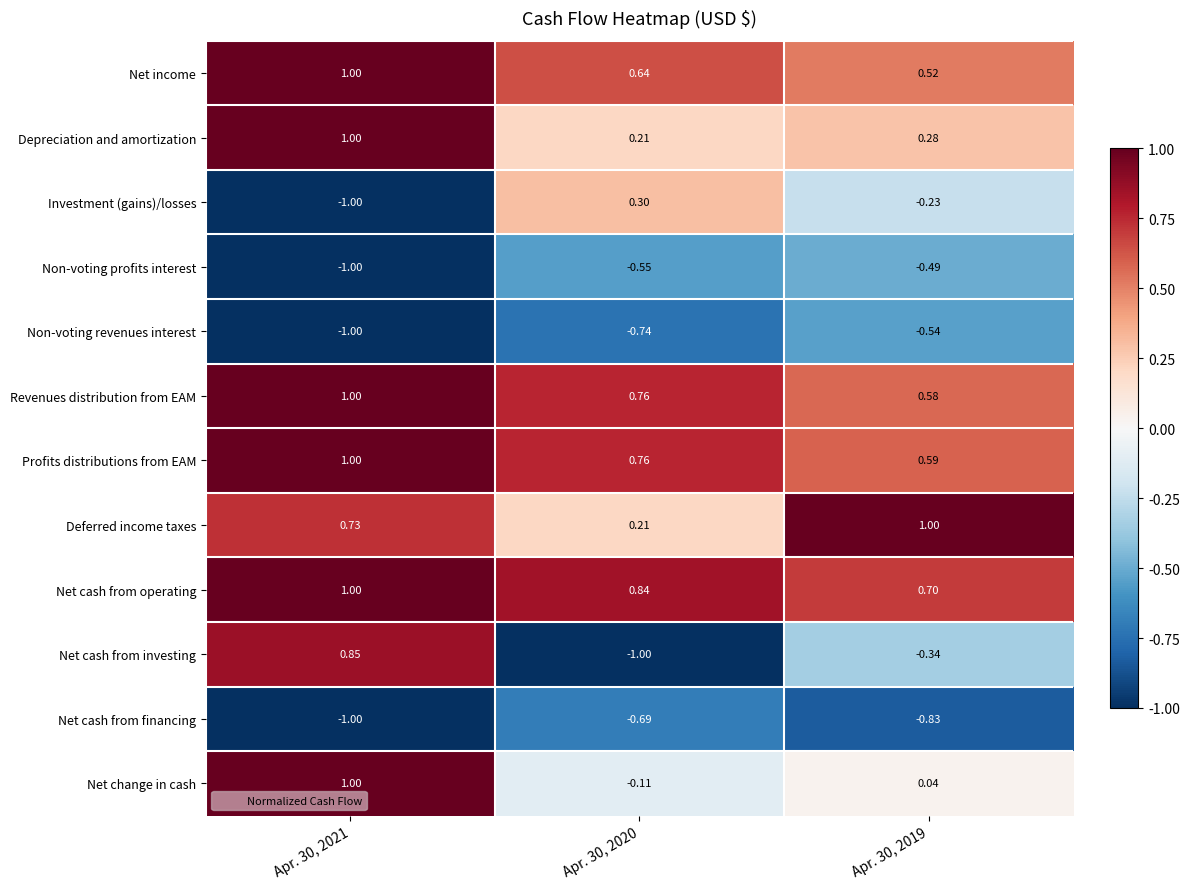

Is the value of Net cash from financing at Apr. 30, 2019 greater than the value of Profits distributions from EAM at Apr. 30, 2021?

No